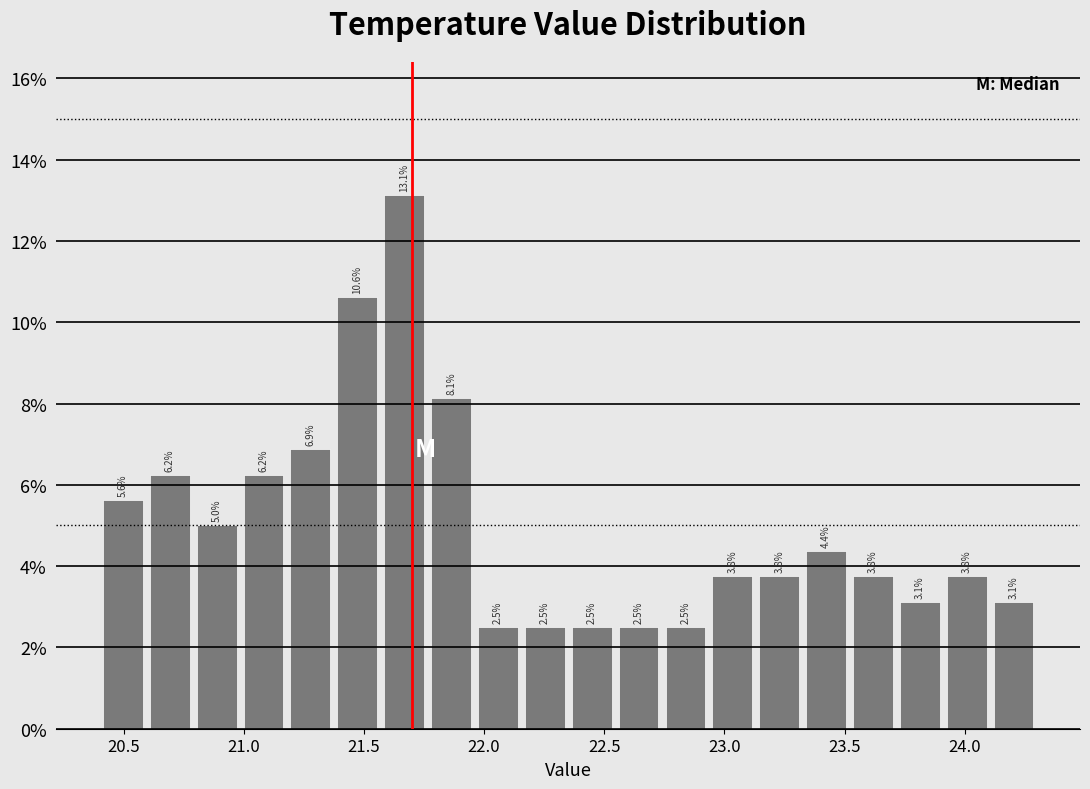

Around what value on the x-axis is the tallest bar? Give the approximate position of its centre, as read against the axis.

21.65